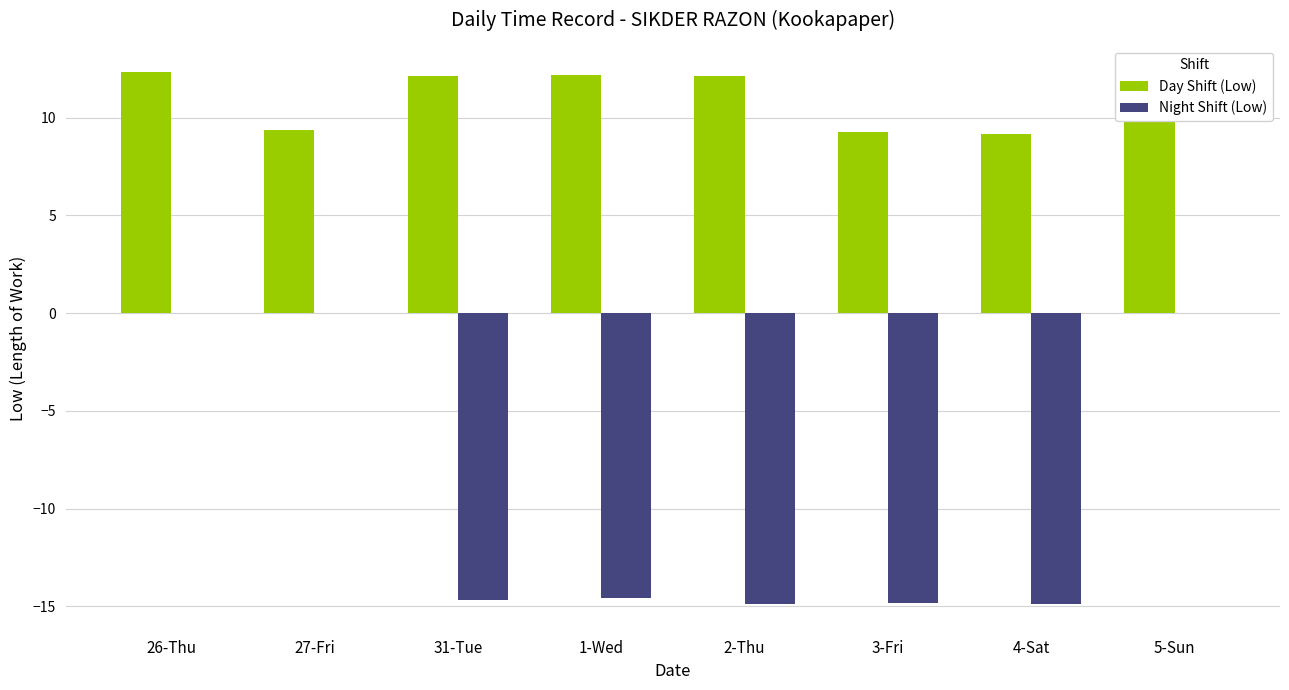

What is the sum of all Night Shift (Low) values?

-73.8